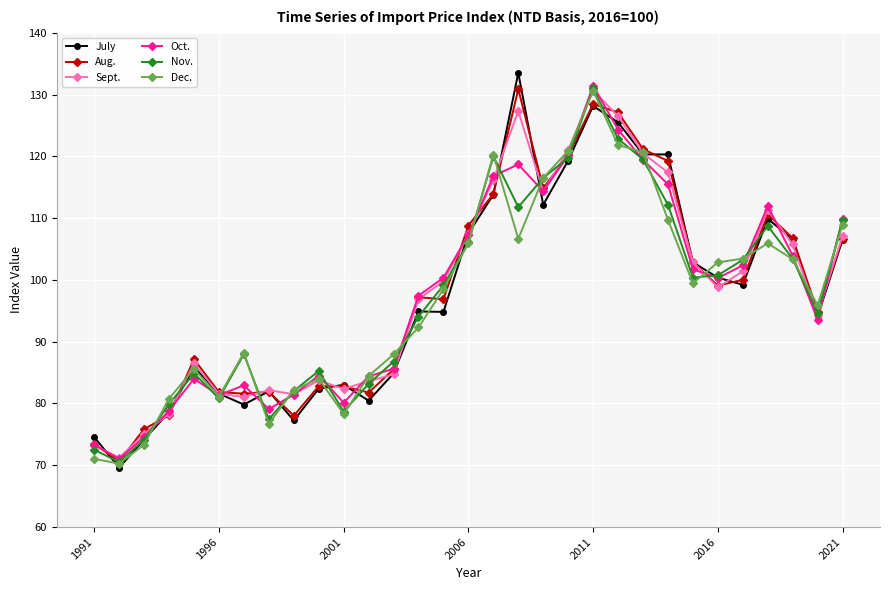

Which series has the widest spread of values?

July